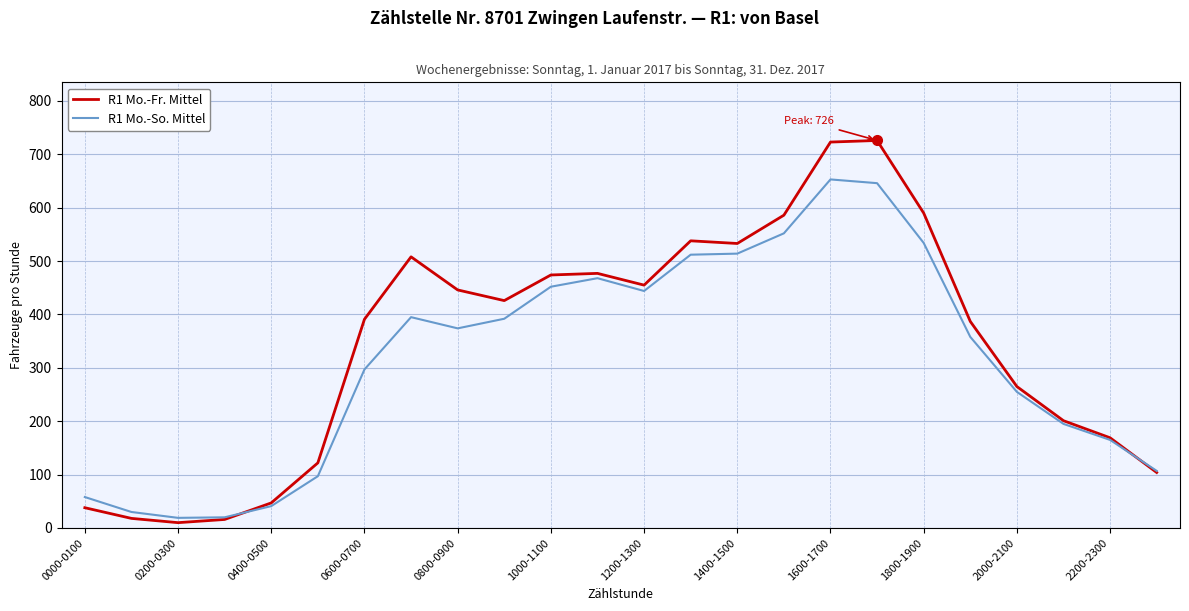

What is the maximum value shown in the chart?

726